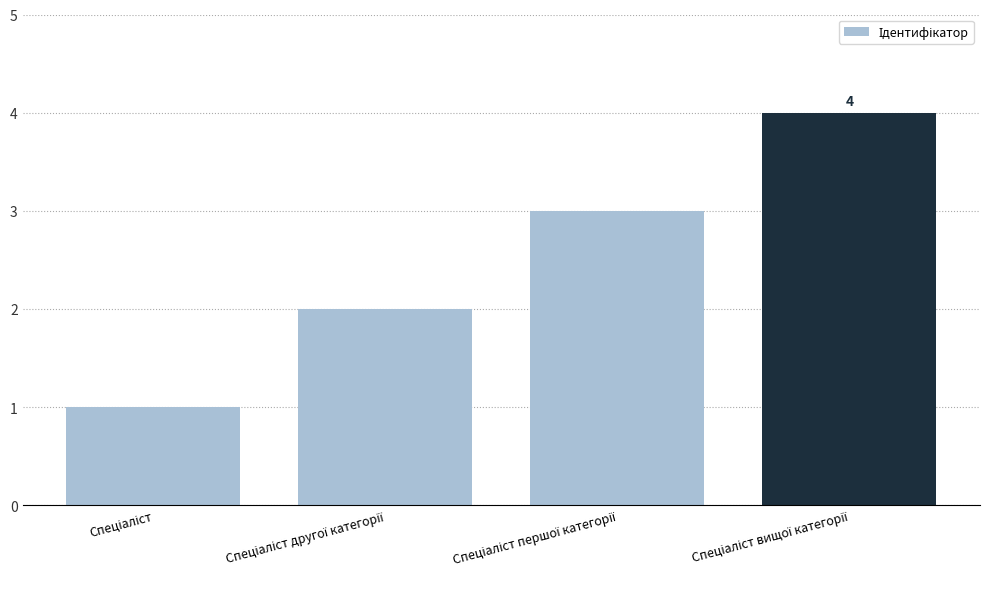

What is the greatest value displayed?

4